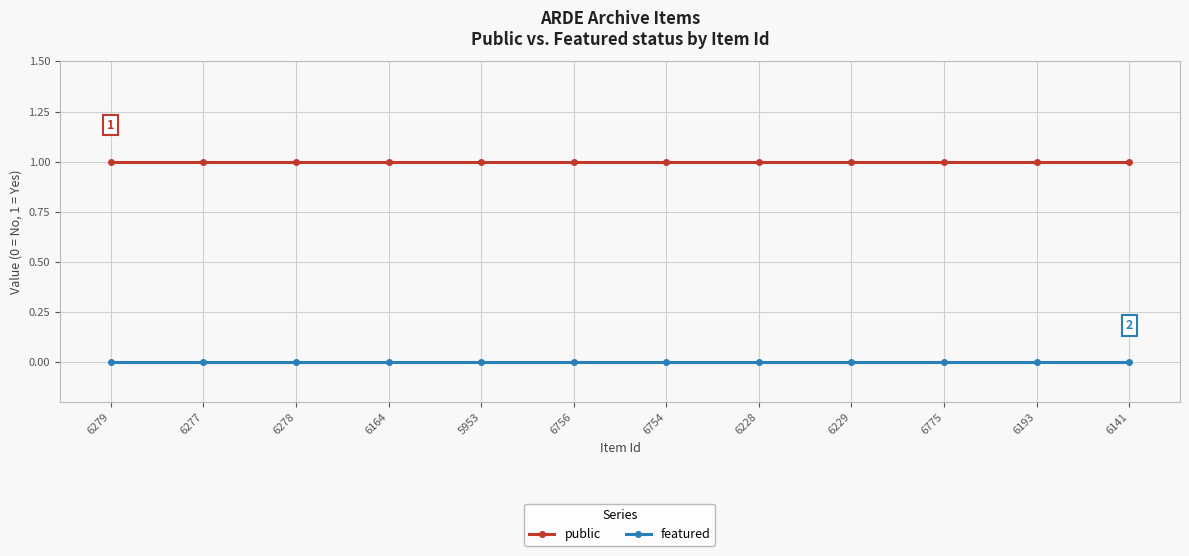

List the series in order of their overall mean, lowest first.

featured, public